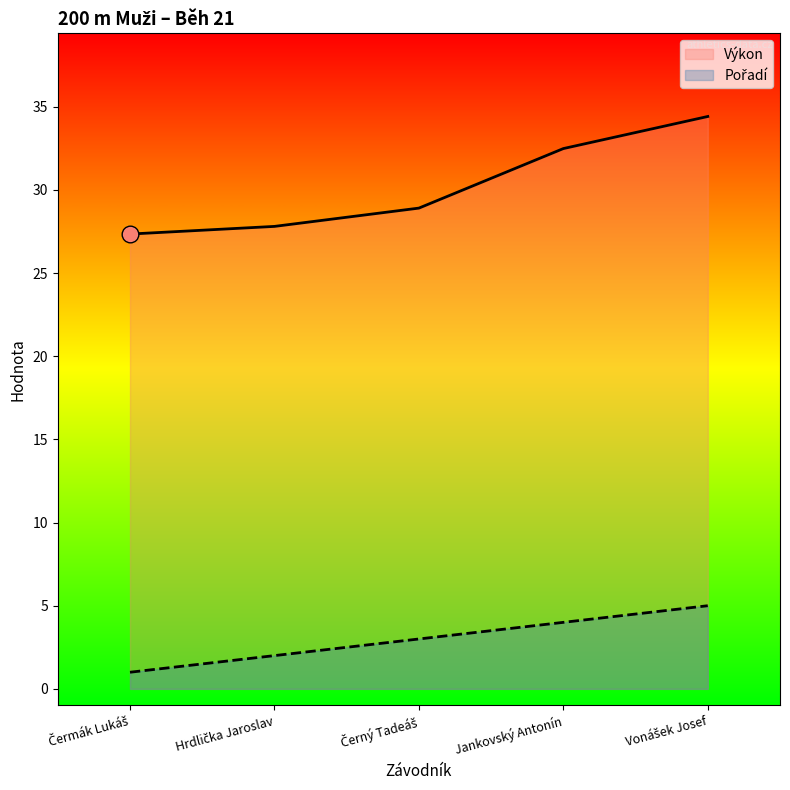

What is the spread (max minus min) of values at Hrdlička Jaroslav?

25.8